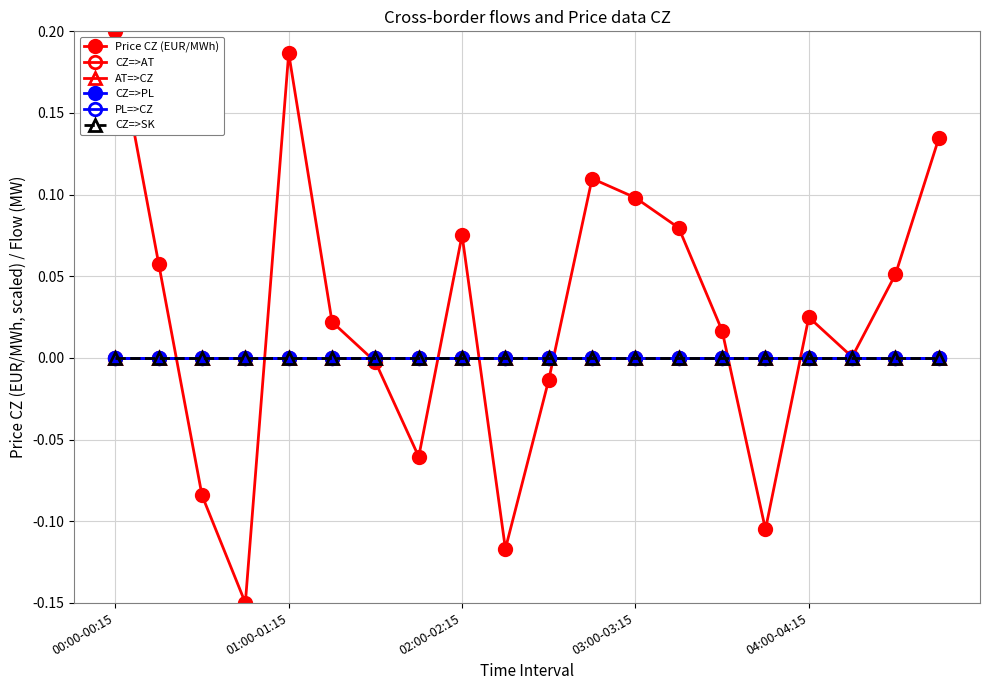

Which series has the largest total across all categories?

Price CZ (EUR/MWh)